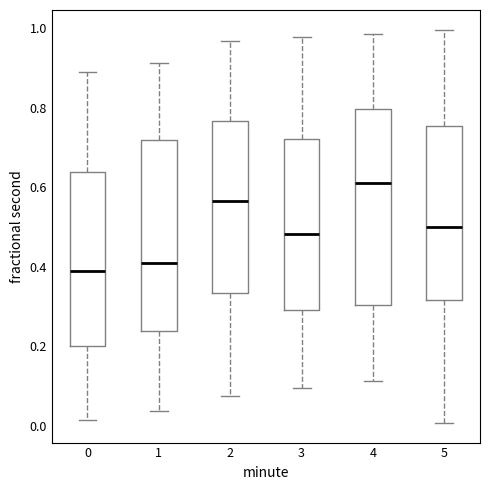

Reading left to right, transcribe this box plot: for each box, give where its median line is, the range the box spans, and where its two whiskers end, as read against the y-axis. The values are not printed on the chart, so give them approximately, as read against the axis.

0: median 0.38, box 0.20 to 0.64, whiskers 0.02 to 0.88
1: median 0.40, box 0.24 to 0.72, whiskers 0.04 to 0.92
2: median 0.56, box 0.34 to 0.76, whiskers 0.08 to 0.96
3: median 0.48, box 0.30 to 0.72, whiskers 0.10 to 0.98
4: median 0.60, box 0.30 to 0.80, whiskers 0.12 to 0.98
5: median 0.50, box 0.32 to 0.76, whiskers 0.00 to 1.00